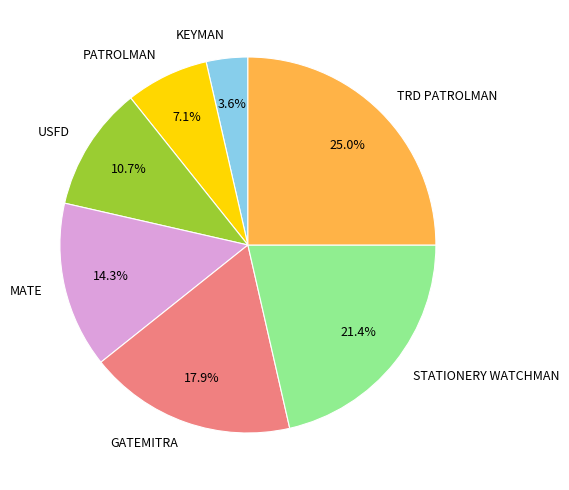

How many segments does this pie chart have?

7